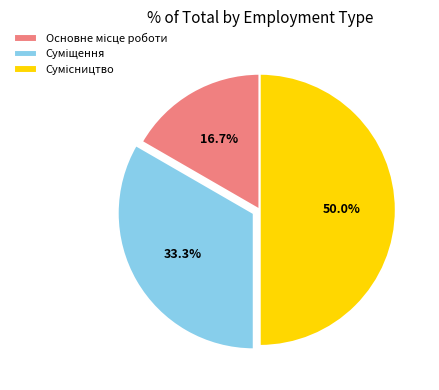

Does Сумісництво account for over 50% of the chart?

No